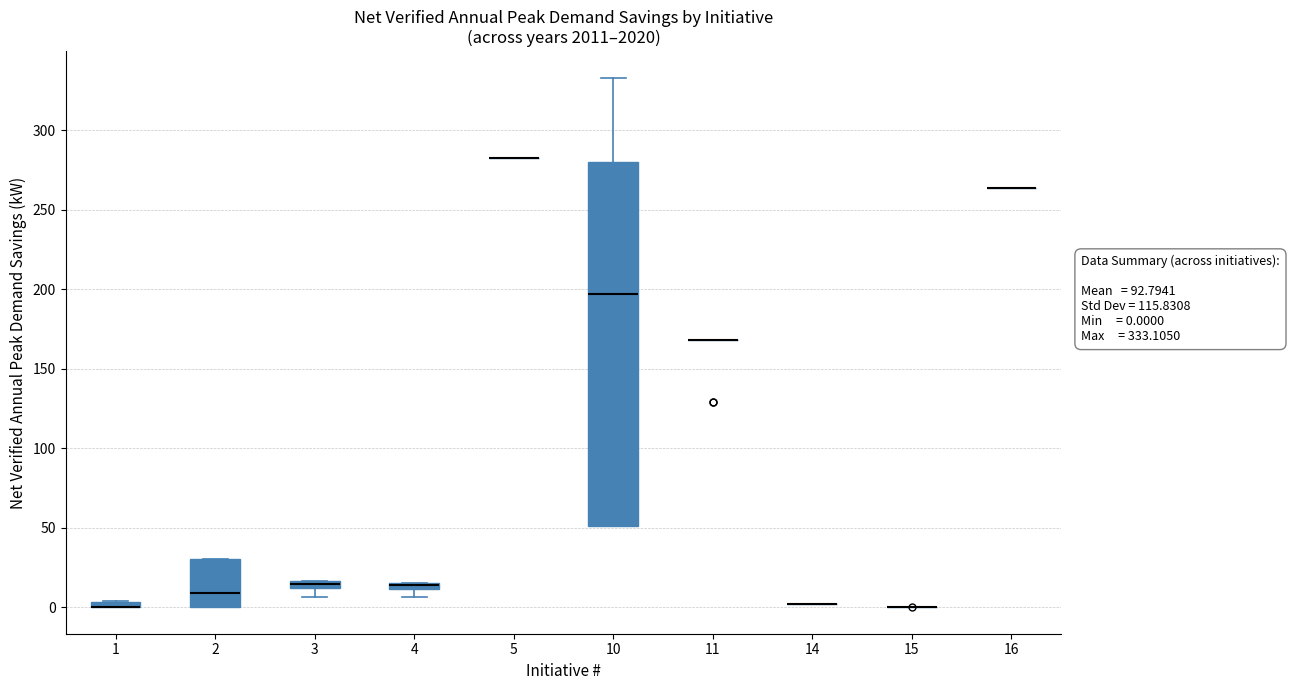

Comparing the boxes themselves (not the whiskers), which one is the tallest?

10